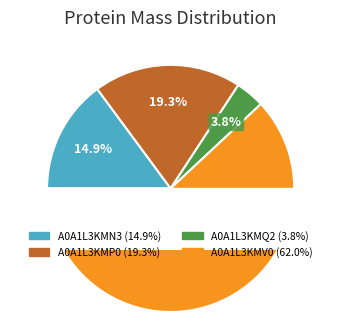

What is the ratio of the value at A0A1L3KMP0 to the value at A0A1L3KMN3?

1.3